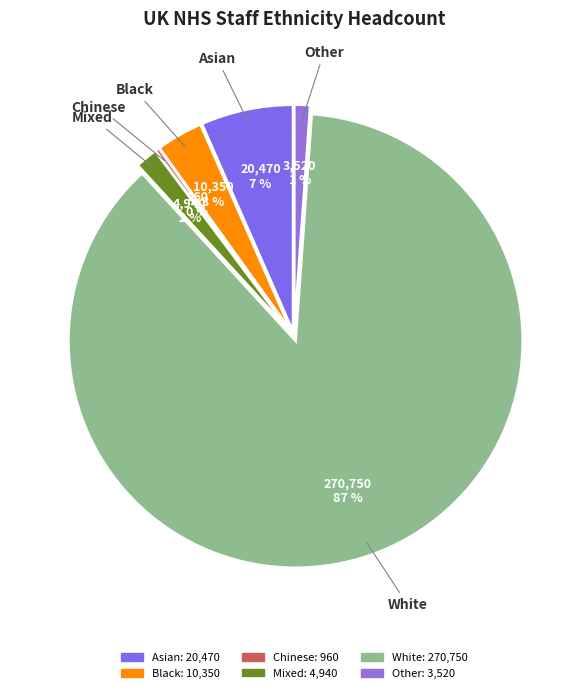

How many segments does this pie chart have?

6